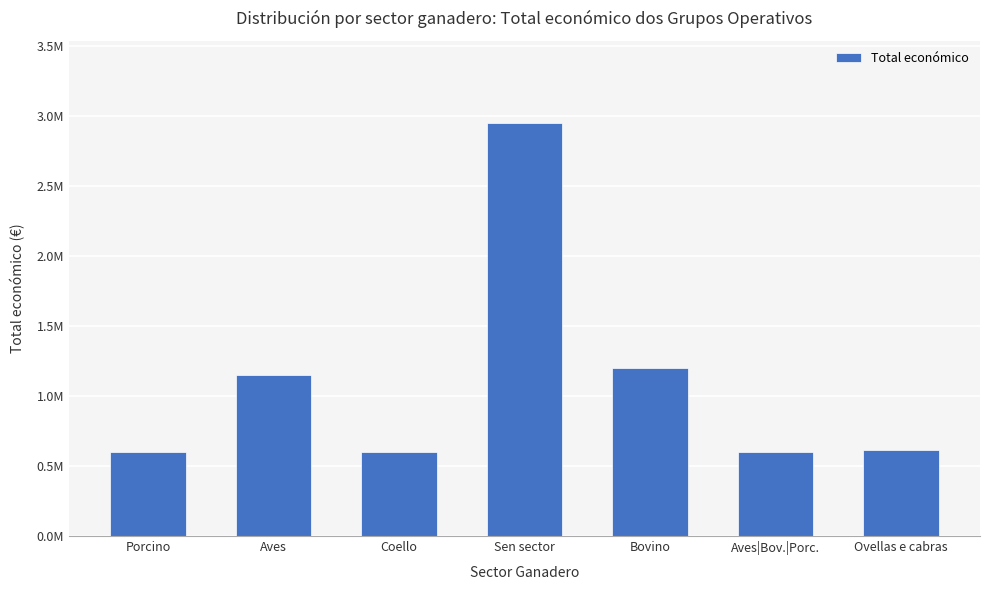

Does the chart contain any negative values?

No